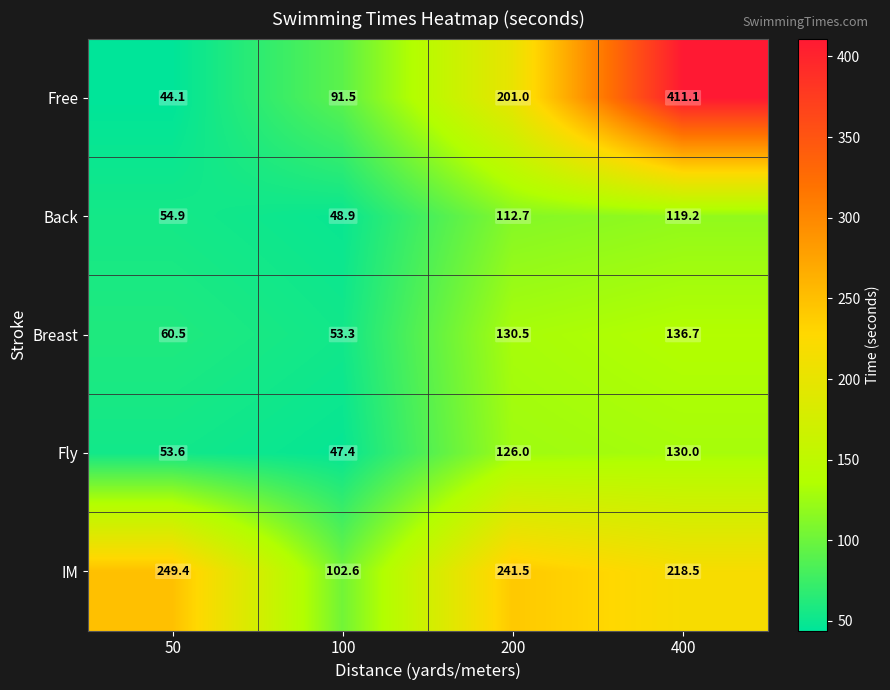

Reading right to left, list all the values displayed in this chart.

Free: 411.1	201.0	91.5	44.1
Back: 119.2	112.7	48.9	54.9
Breast: 136.7	130.5	53.3	60.5
Fly: 130.0	126.0	47.4	53.6
IM: 218.5	241.5	102.6	249.4